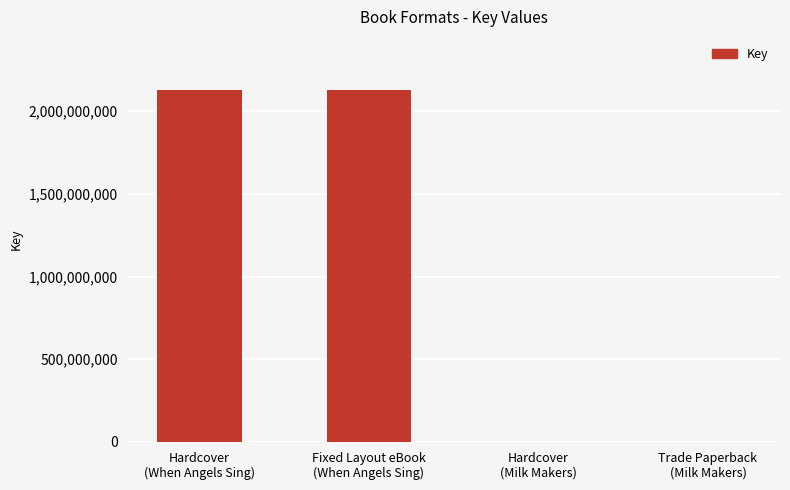

The value at Trade Paperback
(Milk Makers) is 314643. True or false?

True